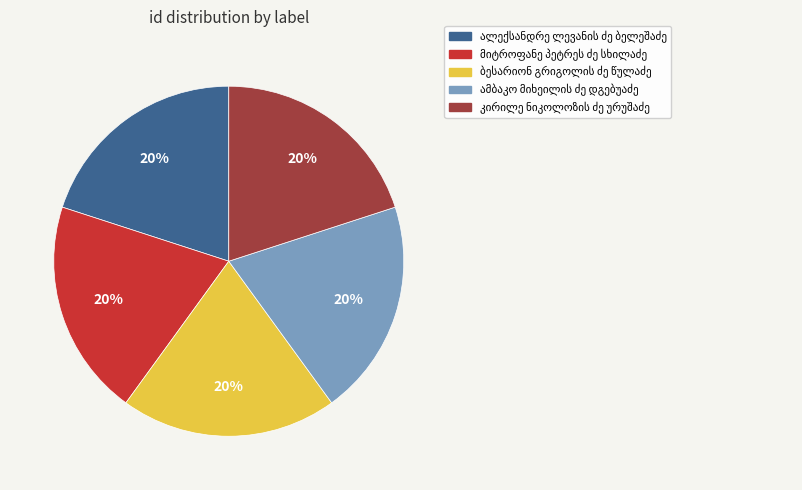

To the nearest percent, what is the average slice percentage?

20%